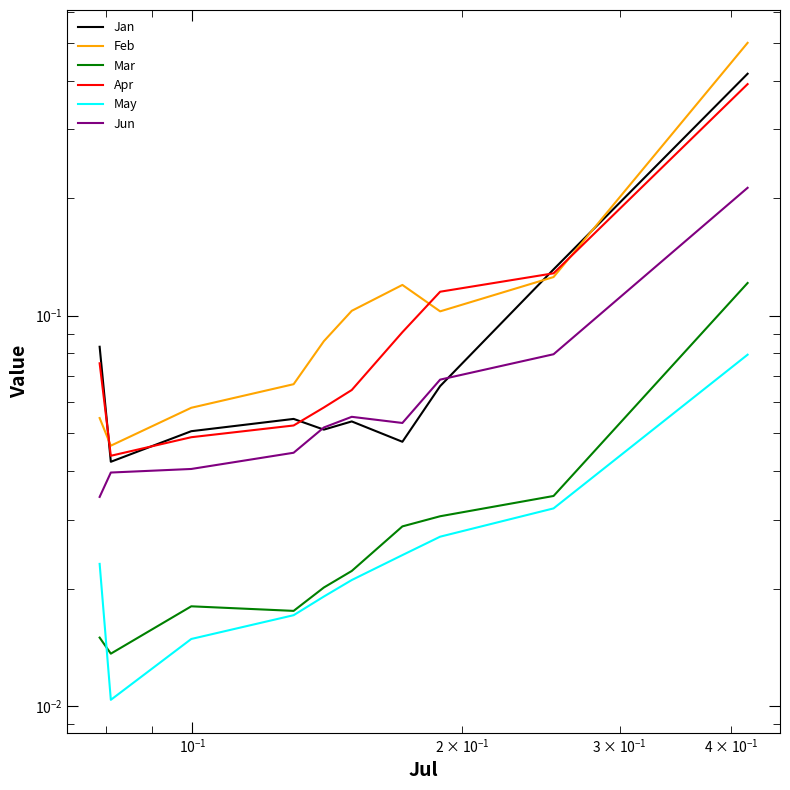

What are all the series names shown in the legend?

Jan, Feb, Mar, Apr, May, Jun